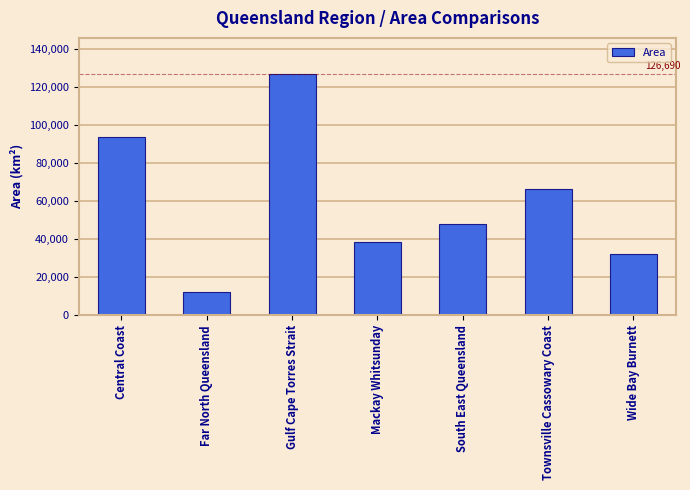

What is the change in value from Far North Queensland to Gulf Cape Torres Strait?

+114151